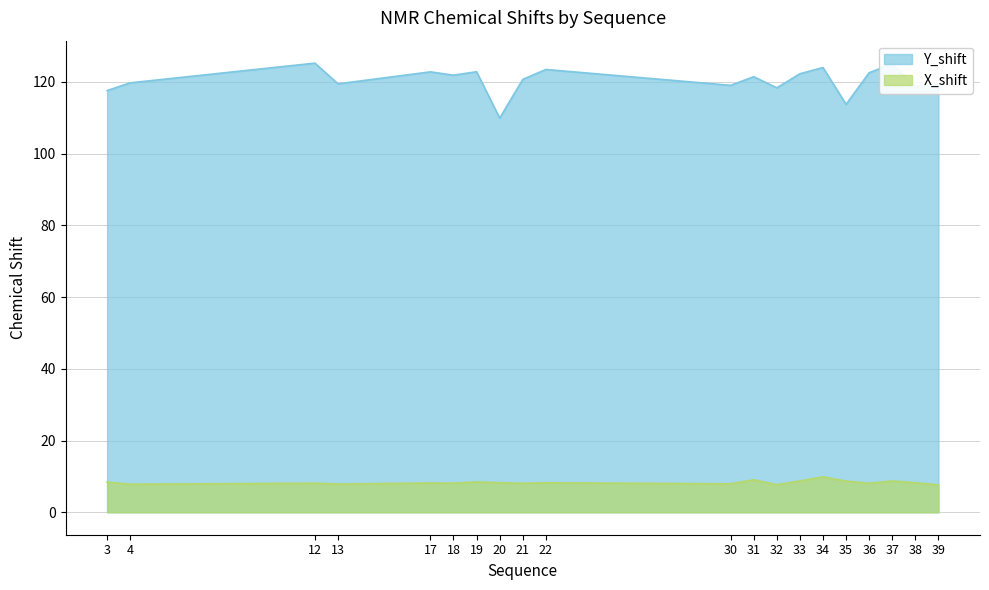

What is the sum of the X_shift values at 39 and 33?

16.4